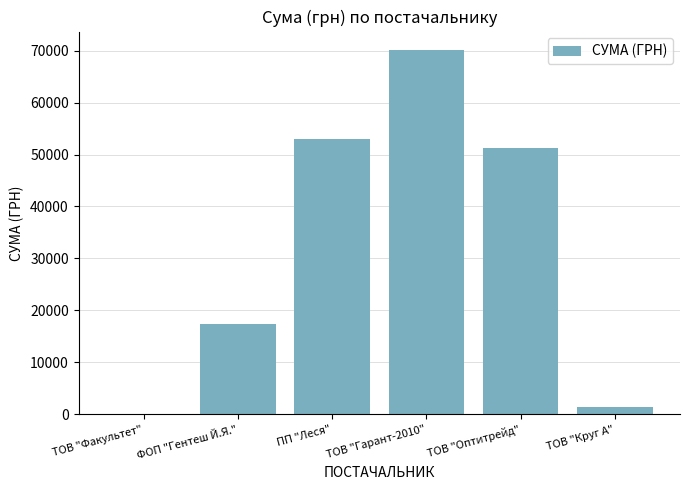

What is the greatest value displayed?

70153.9